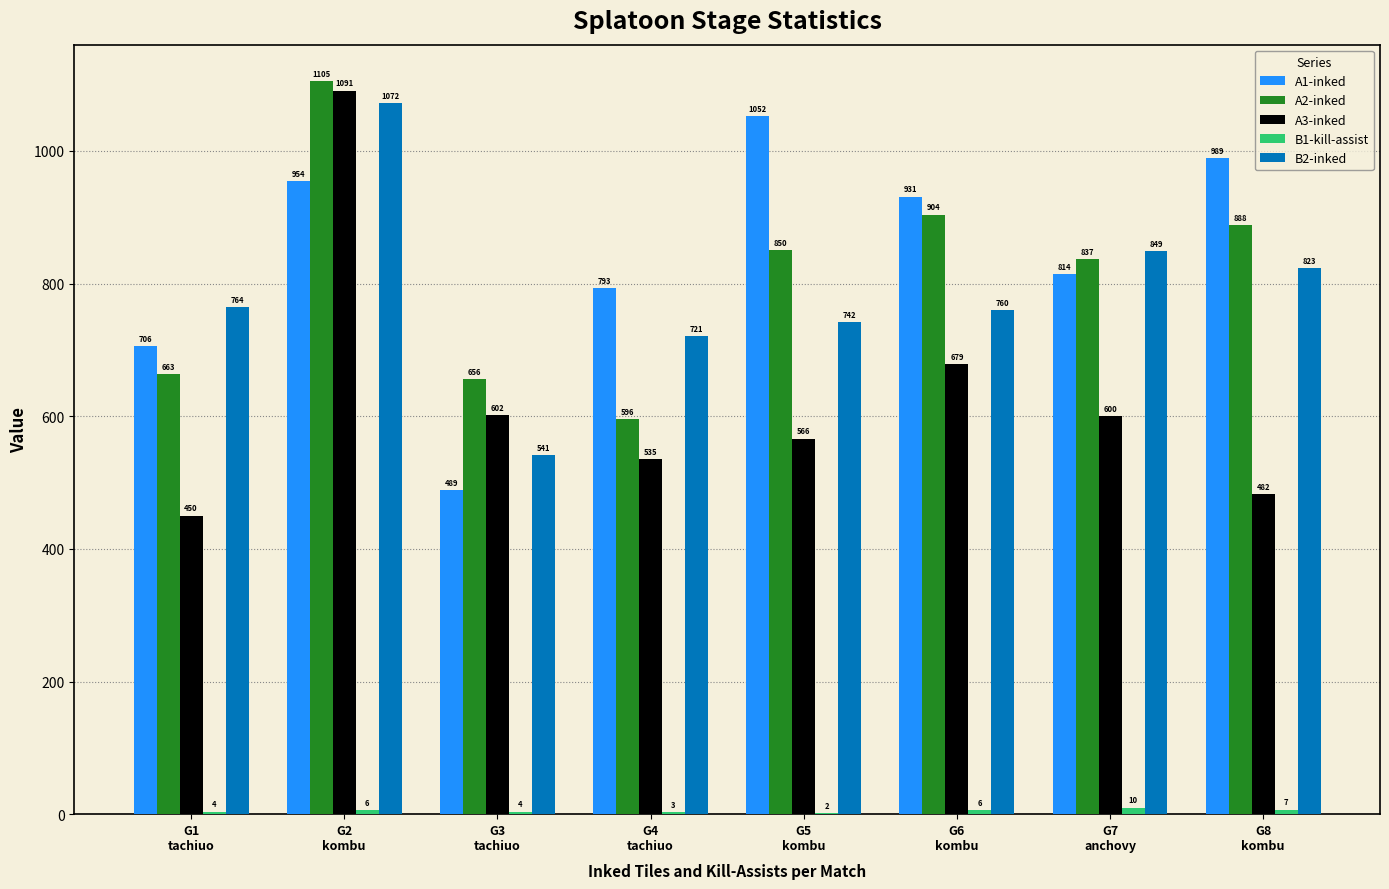

What is the sum of all B2-inked values?

6272